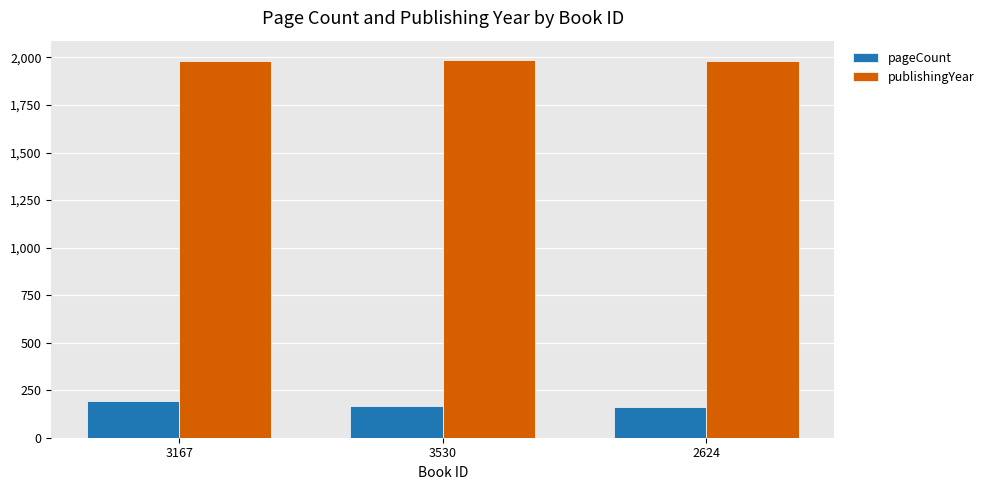

True or false: publishingYear has a value of 1982 at 3167.

True